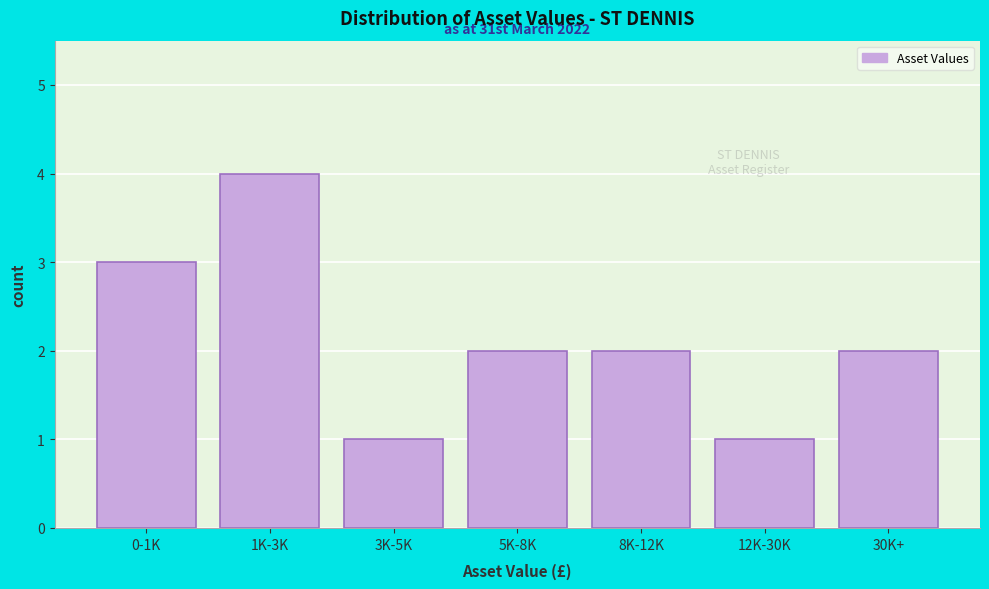

Reading left to right, what are all the values shown in this chart?

0-1K=3	1K-3K=4	3K-5K=1	5K-8K=2	8K-12K=2	12K-30K=1	30K+=2